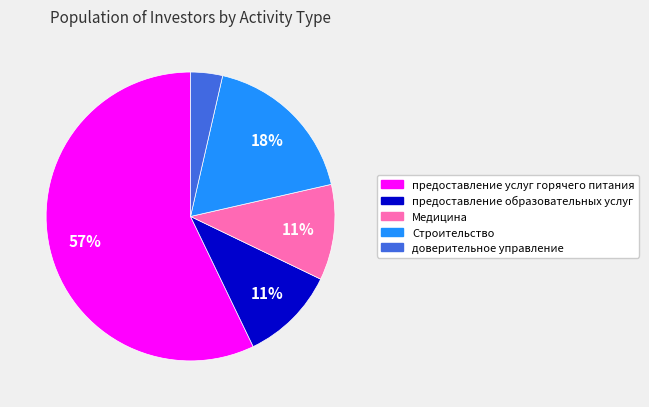

How many slices are in this pie chart?

5